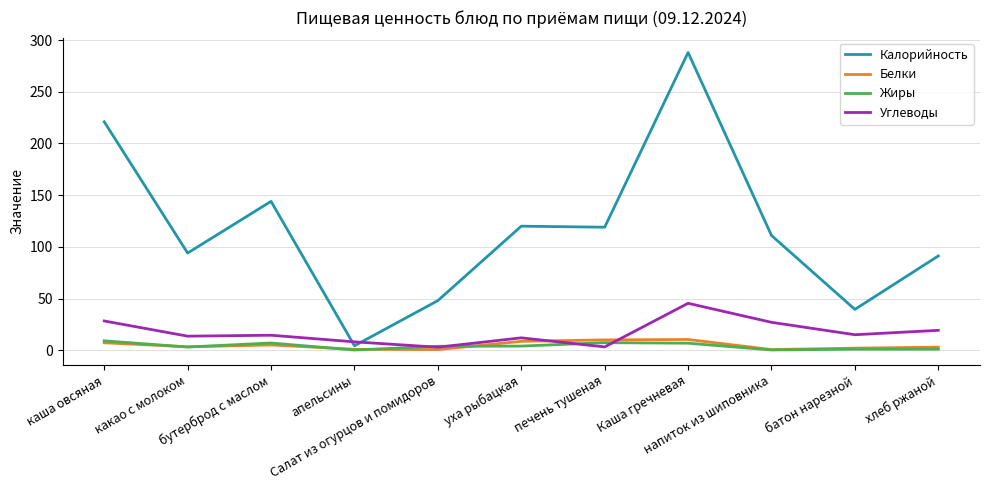

In Углеводы, how many points are higher than both neighbors (excluding endpoints)?

3